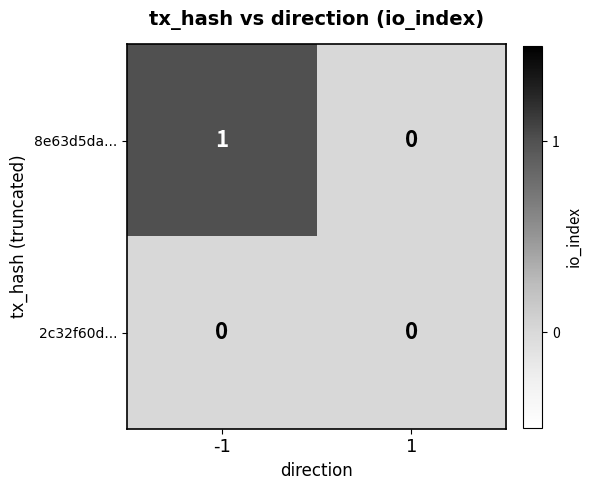

True or false: 8e63d5da... has a value of 0 at -1.

False